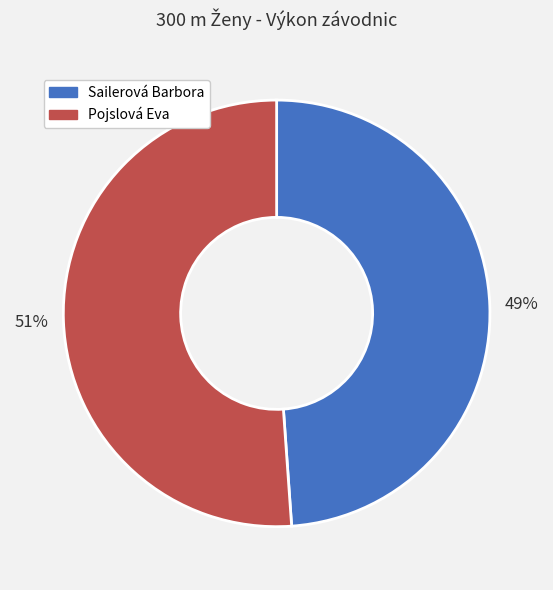

Between Sailerová Barbora and Pojslová Eva, which is larger?

Pojslová Eva